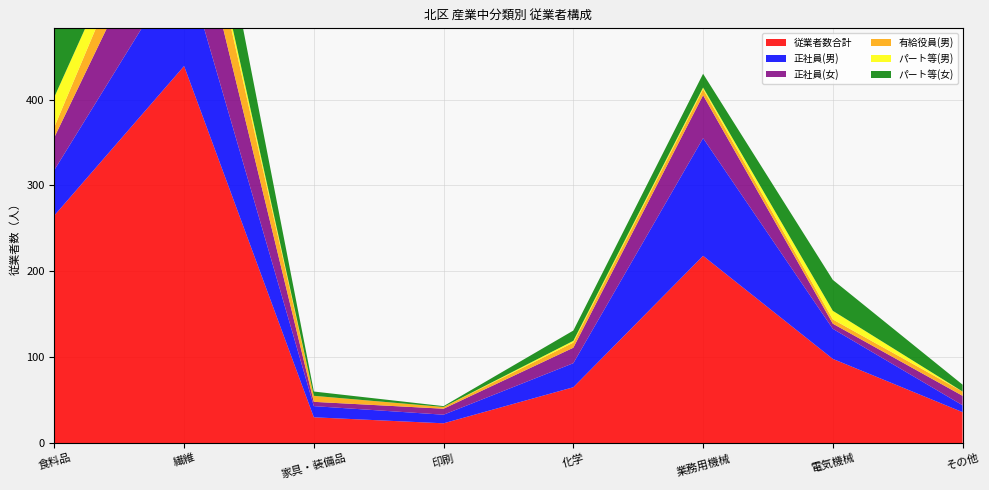

Reading left to right, transcribe all the data shown in this chart.

従業者数合計: 265	439	30	23	65	218	98	36
正社員(男): 53	124	13	10	28	137	35	8
正社員(女): 38	107	5	7	18	50	6	11
有給役員(男): 12	57	7	2	6	7	5	5
パート等(男): 35	12	0	0	2	2	10	0
パート等(女): 113	96	5	1	12	16	36	8